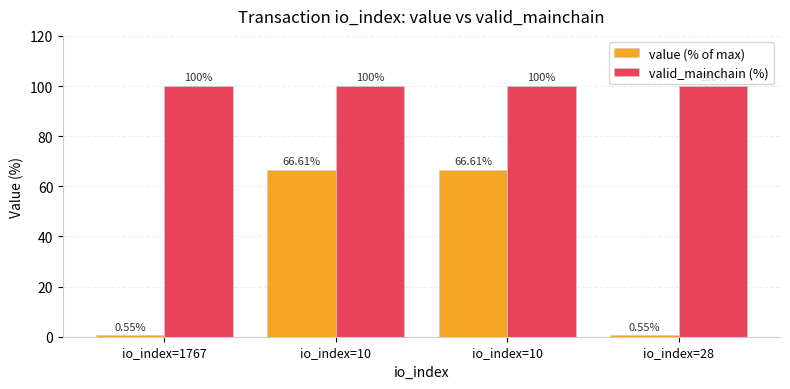

At which label does valid_mainchain (%) reach its peak?

io_index=1767